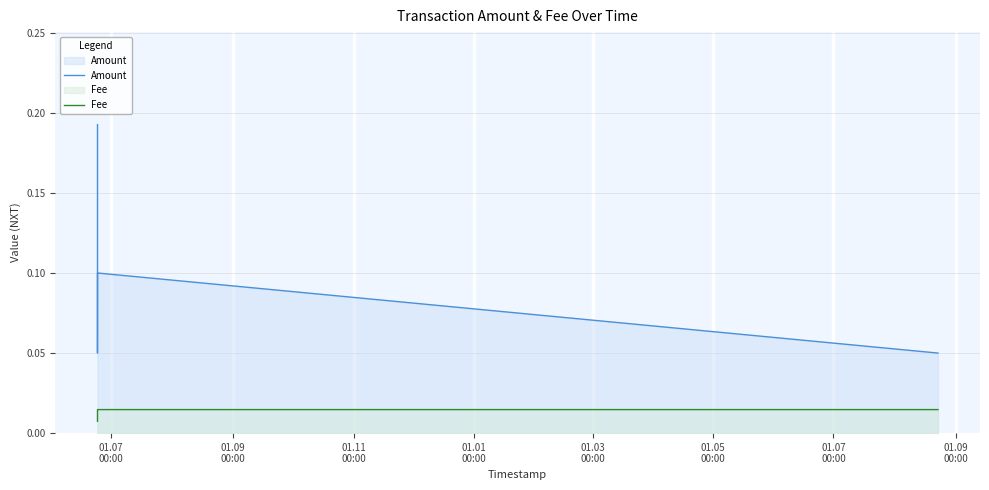

What is the difference between the highest and lowest values at 01.07
00:00?

0.2